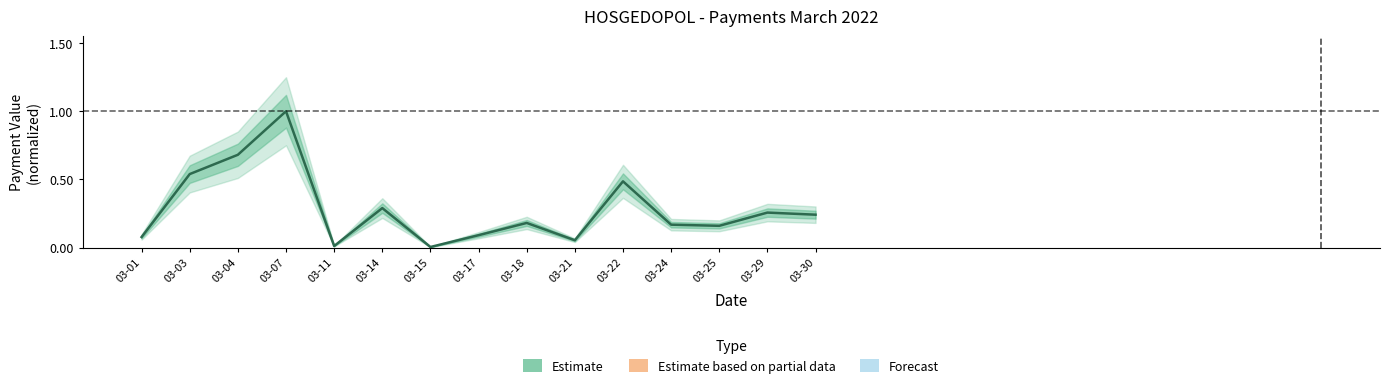

The chart shows a value of 0.4 at 03-29. True or false?

False